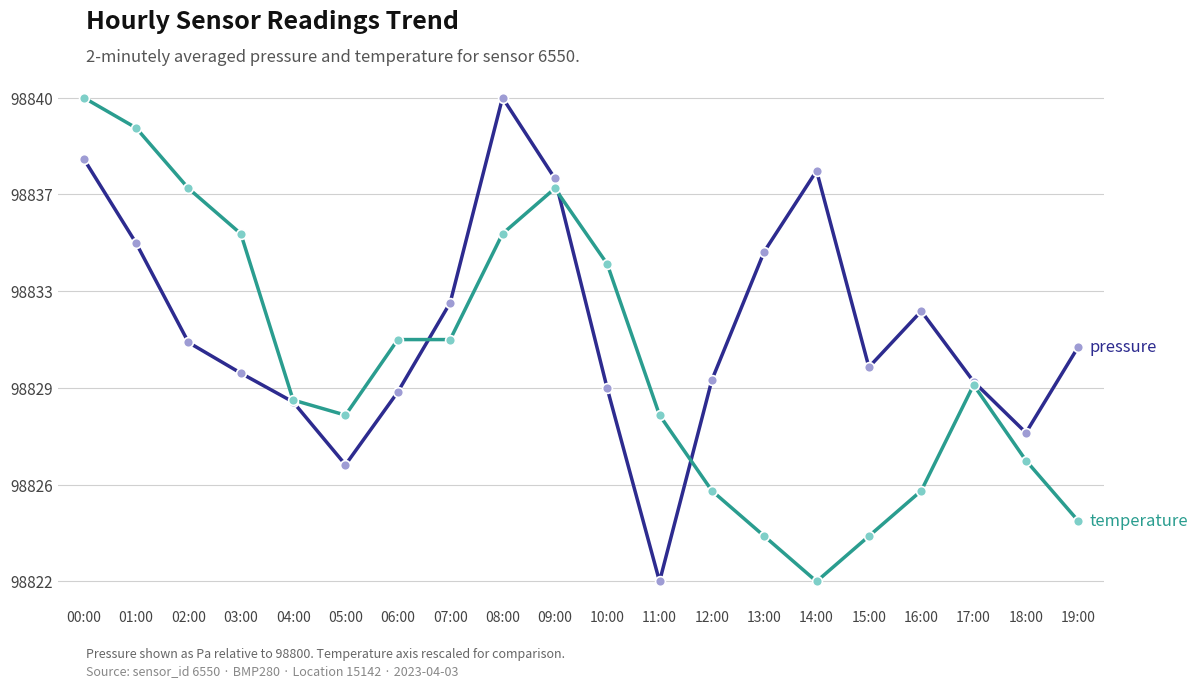

Does the chart have visible grid lines?

Yes